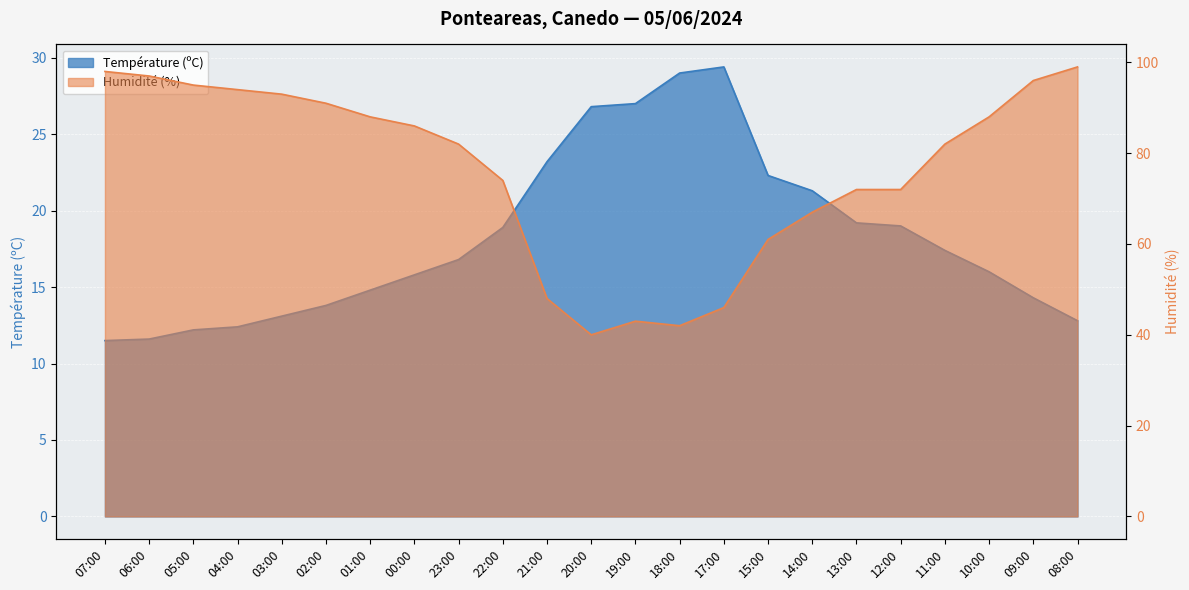

Which series changed the most between 07:00 and 21:00?

Humidité (%)